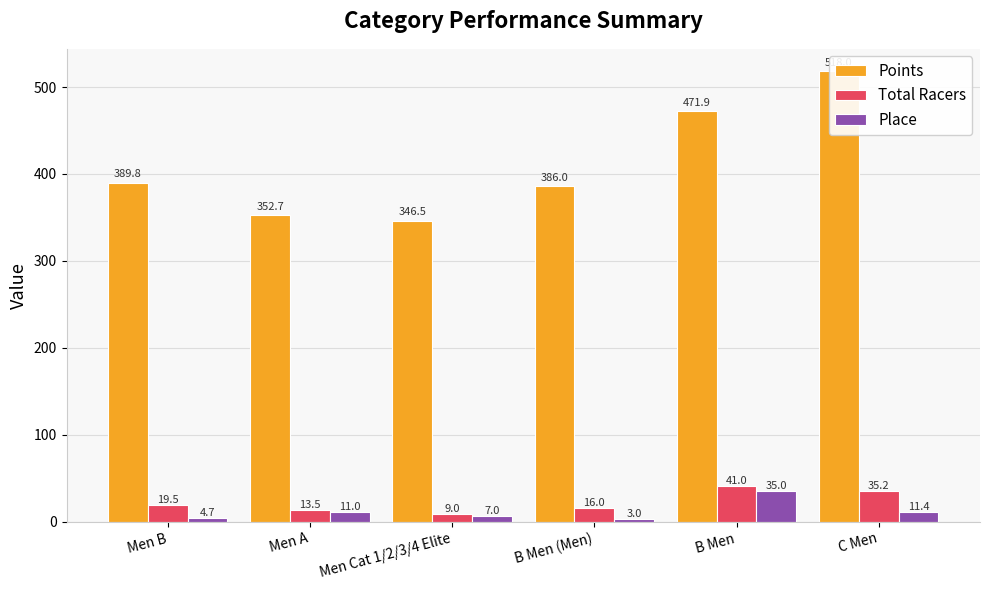

How many values in the Place series are below 11?

3